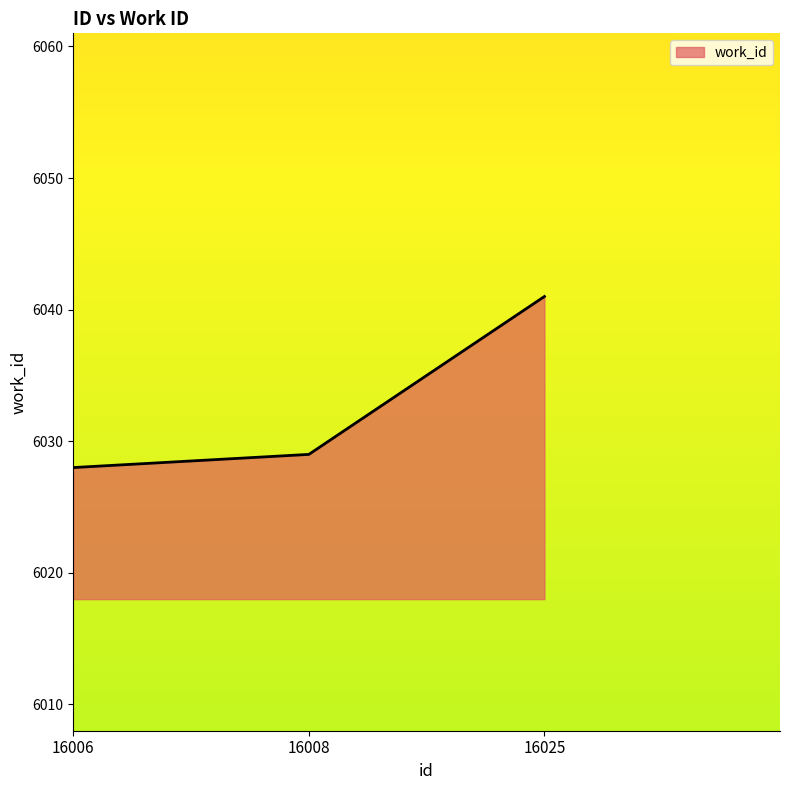

True or false: the data shows 3413 at 16008.

False